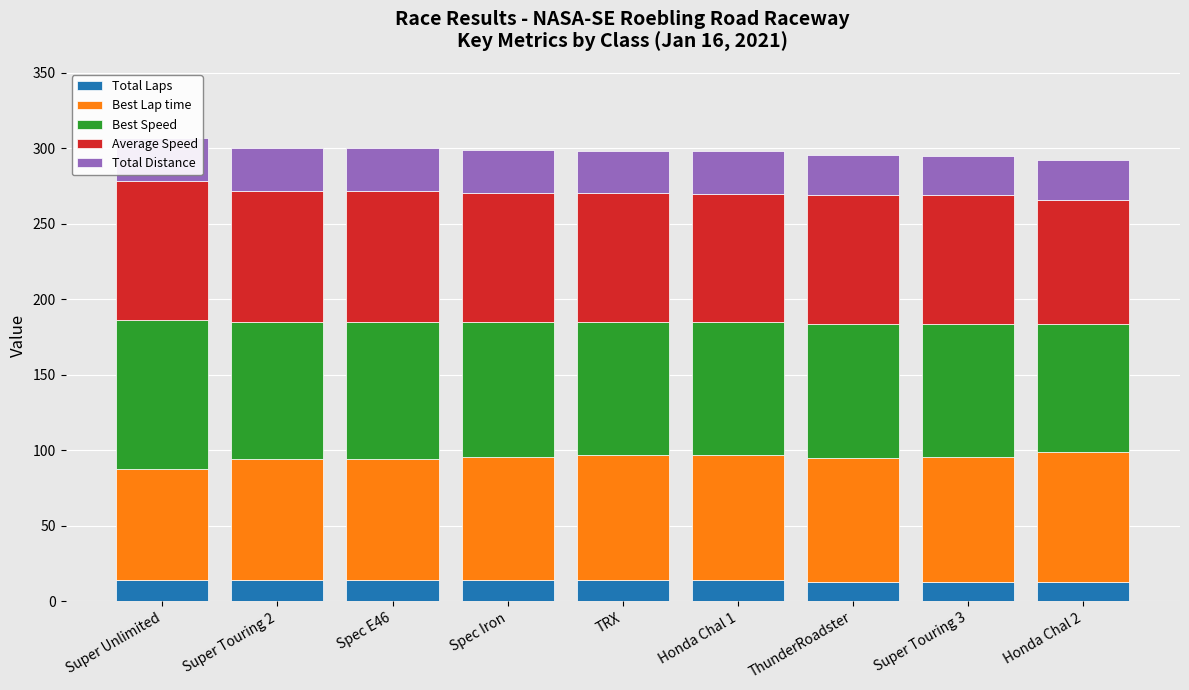

Are the bars horizontal?

No